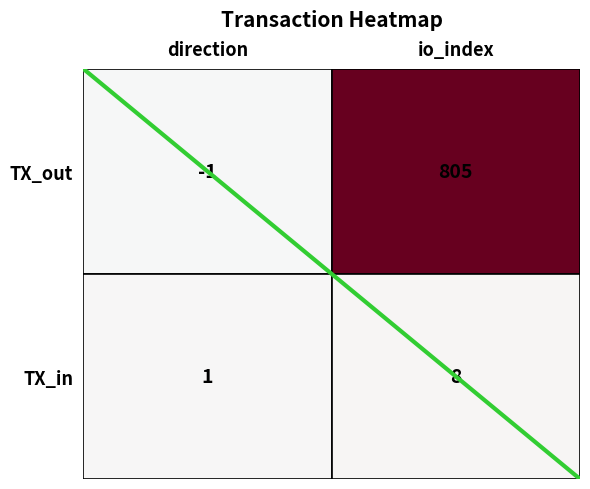

What is the highest value of the TX_in series?

8